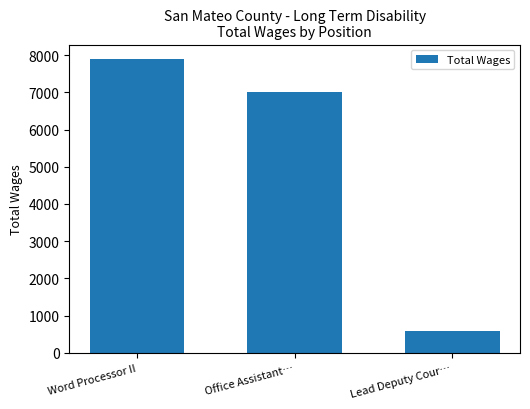

What is the difference between the values at Lead Deputy Cour… and Office Assistant…?

6417